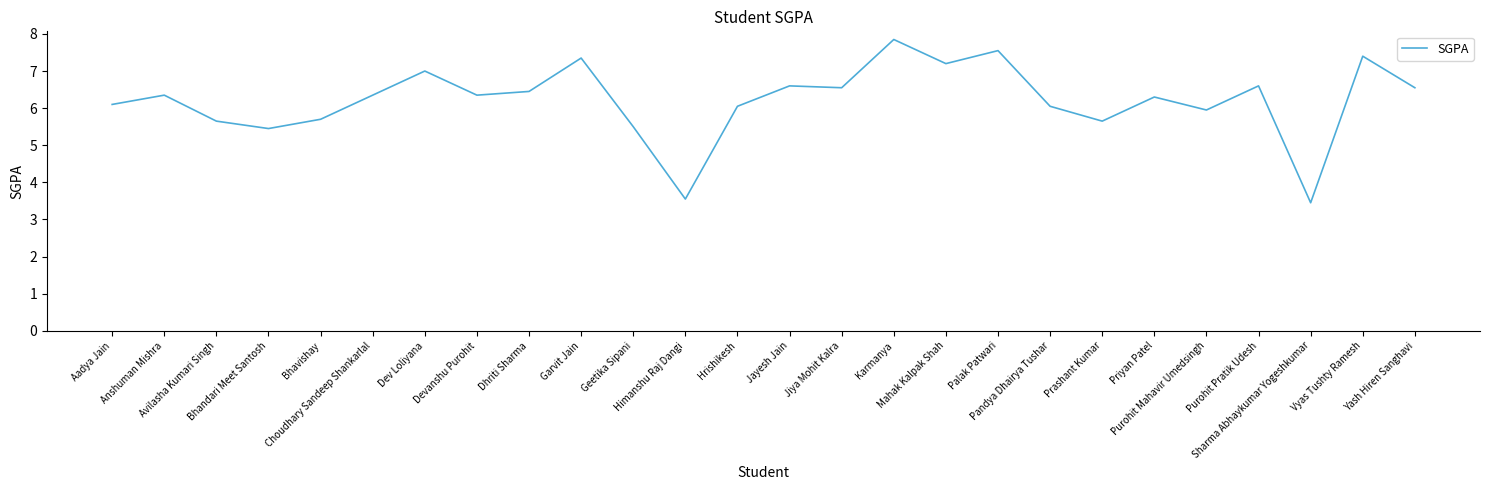

What is the smallest value displayed?

3.5